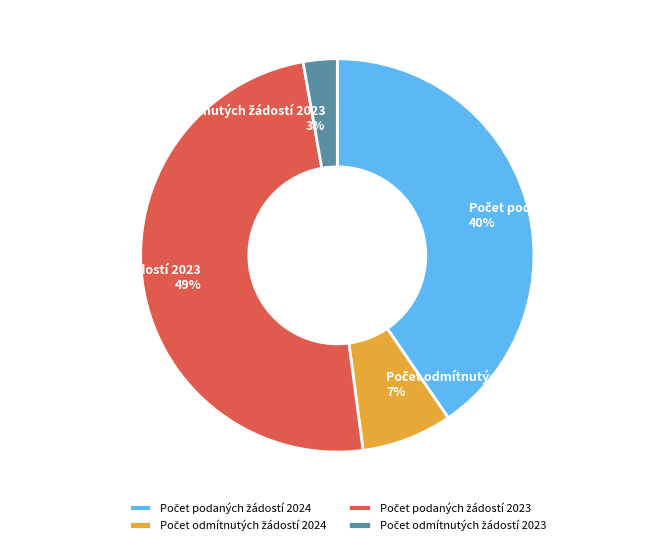

To the nearest percent, what is the average slice percentage?

25%